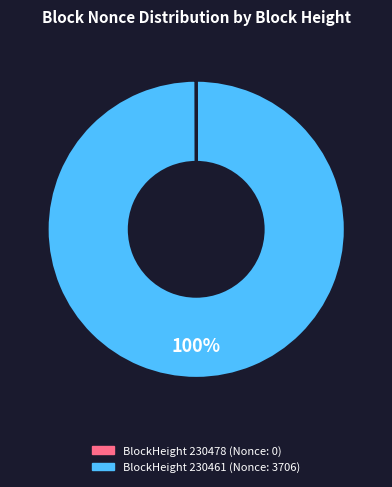

What is the largest slice in the pie chart?

BlockHeight 230461 (Nonce: 3706)